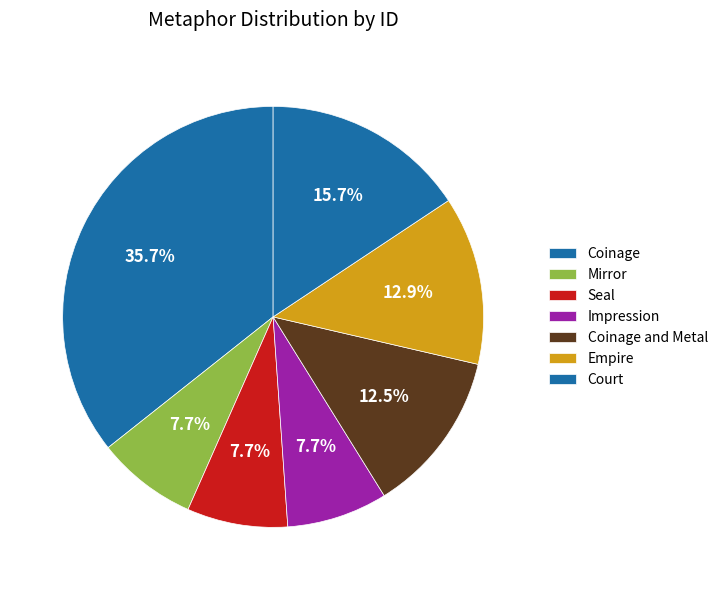

Is there any slice that represents more than half of the pie?

No